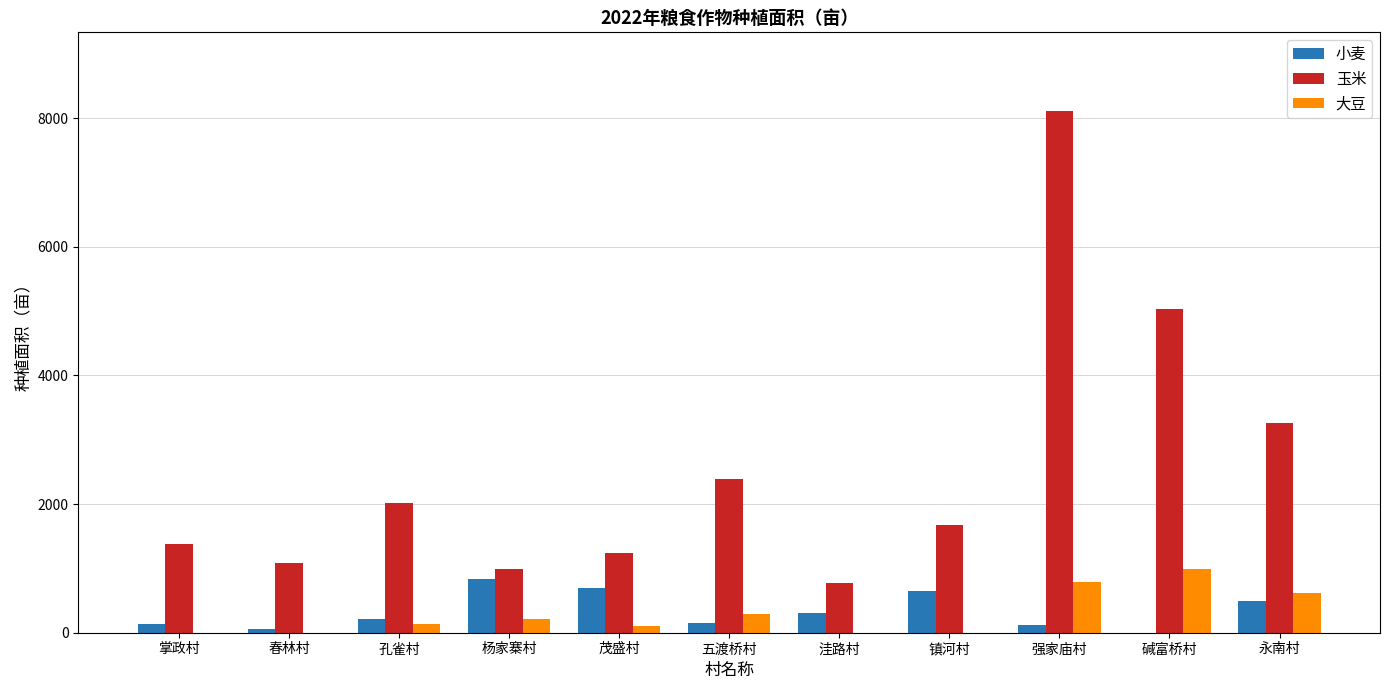

What is the difference between the 小麦 values at 茂盛村 and 永南村?

197.9